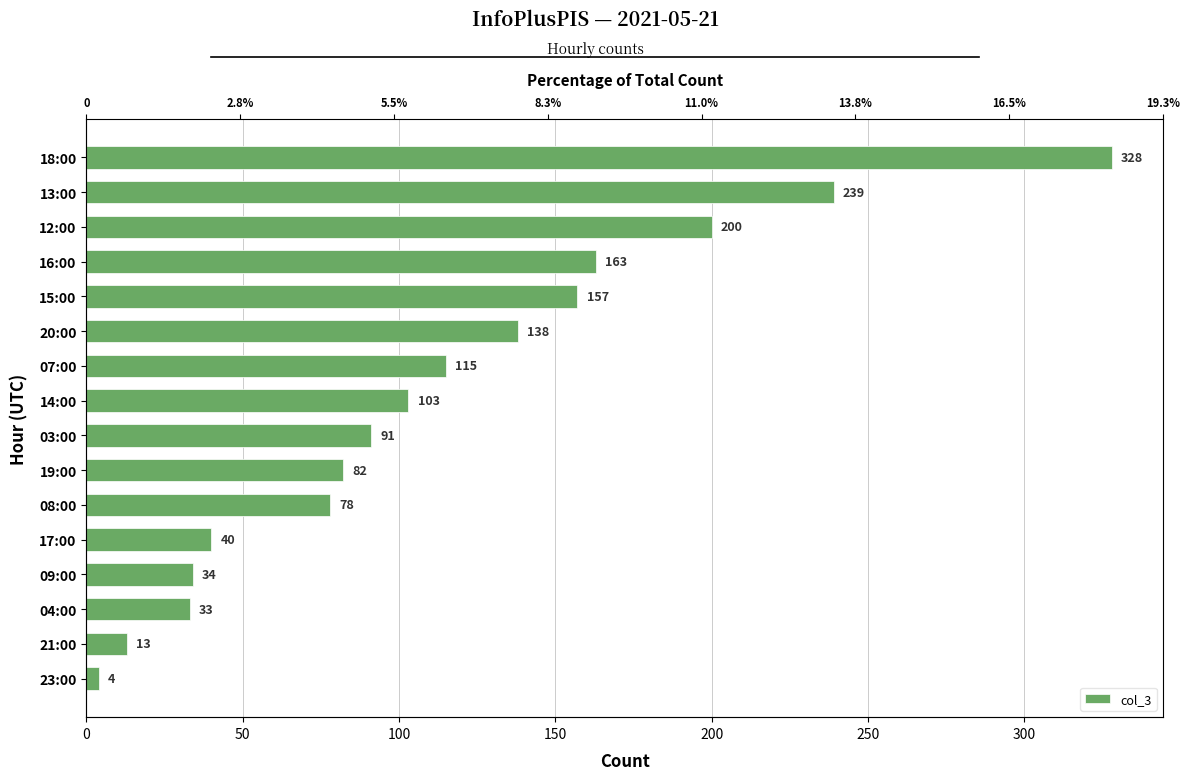

What is the value of the 4th bar from the left?

34